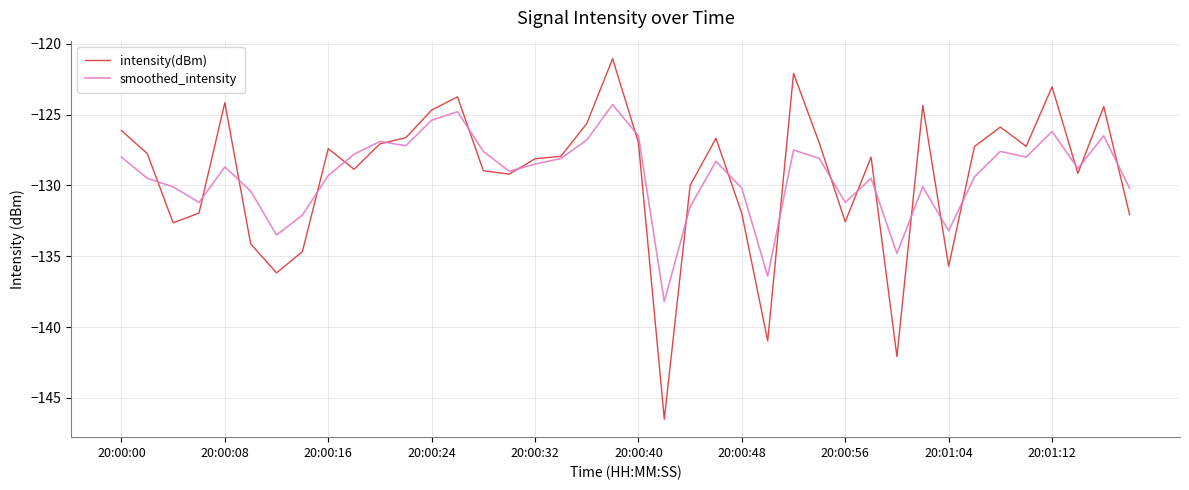

List the series in order of their peak value, lowest first.

smoothed_intensity, intensity(dBm)